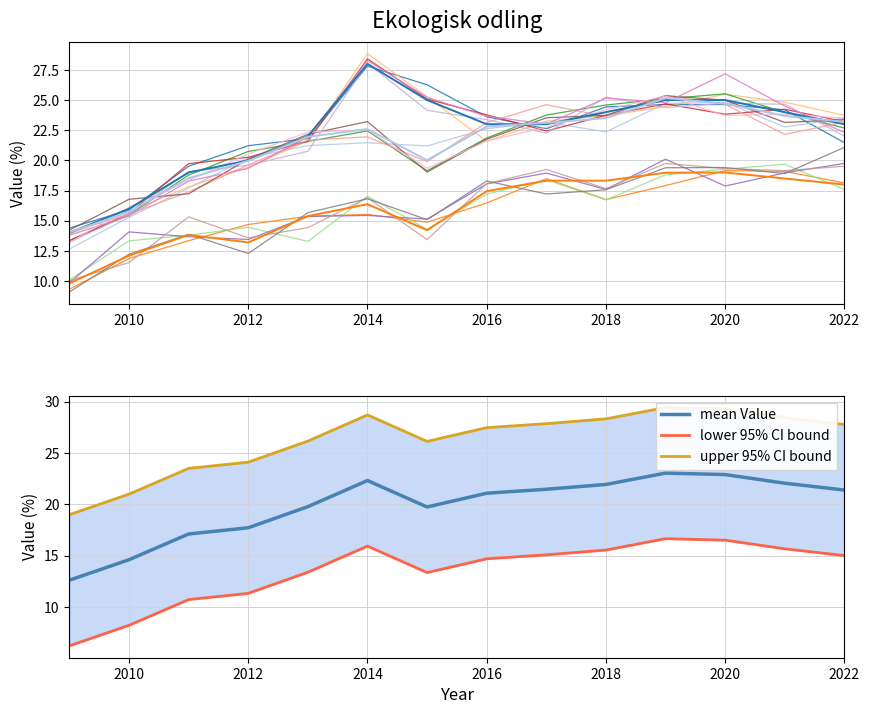

What is the lowest value of the mean Value series?

12.6